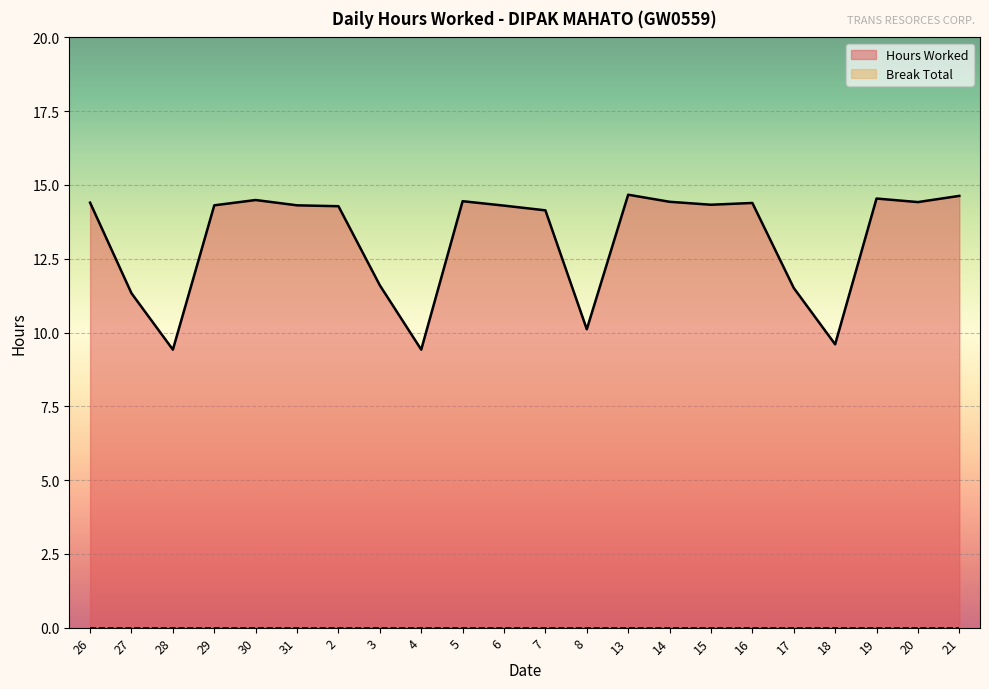

What is the average value?

13.1